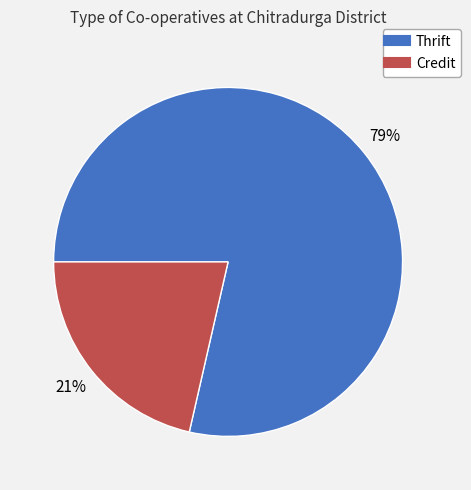

To the nearest percent, what is the average slice percentage?

50%